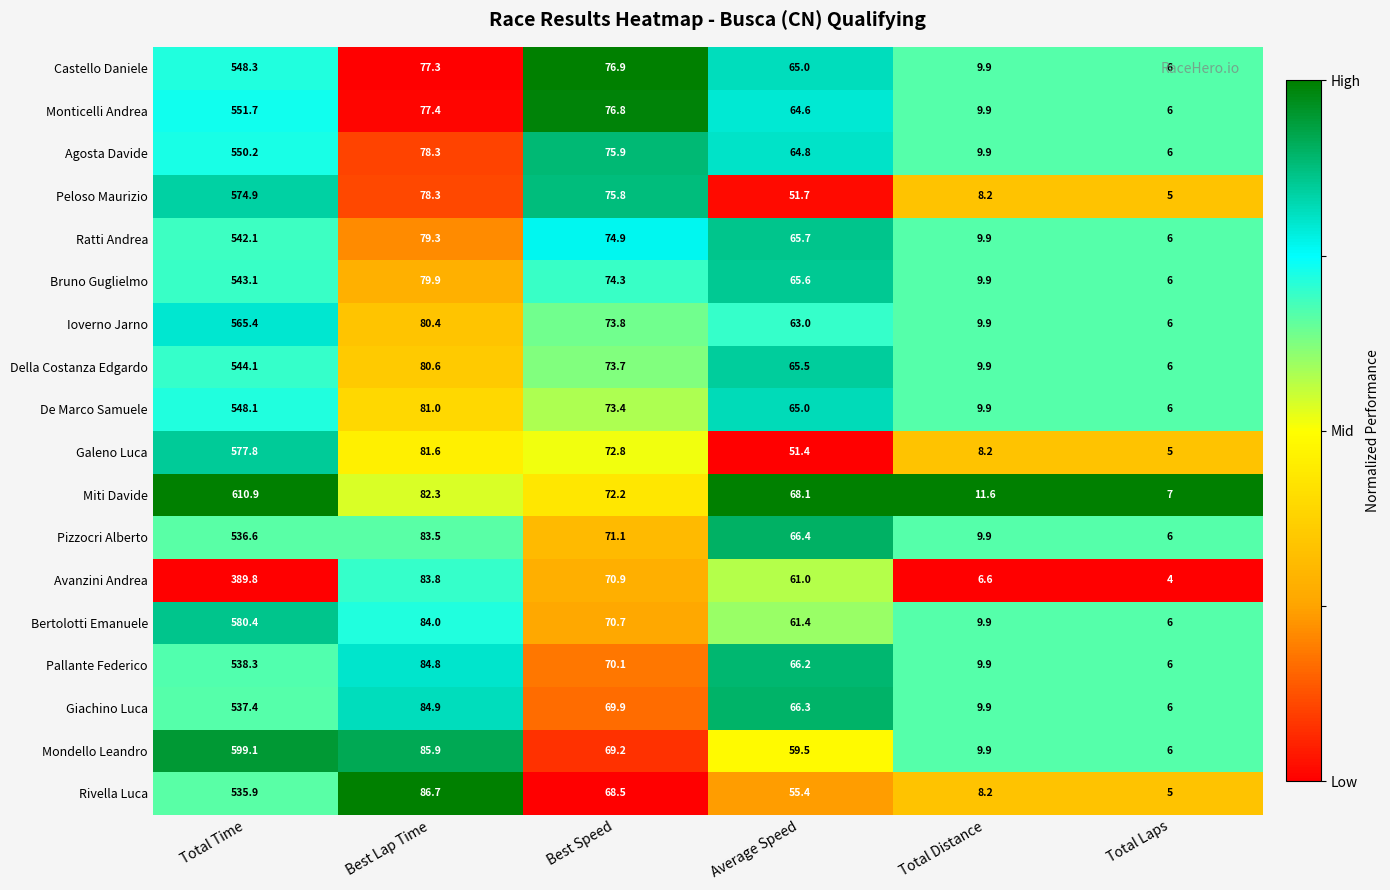

Which label corresponds to the smallest value in the chart?

Total Laps